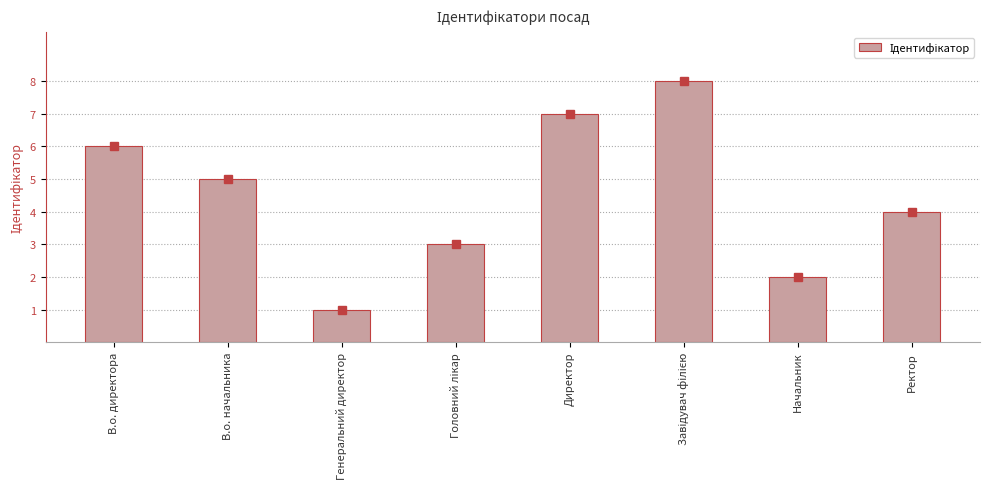

Reading left to right, transcribe all the data shown in this chart.

6	5	1	3	7	8	2	4